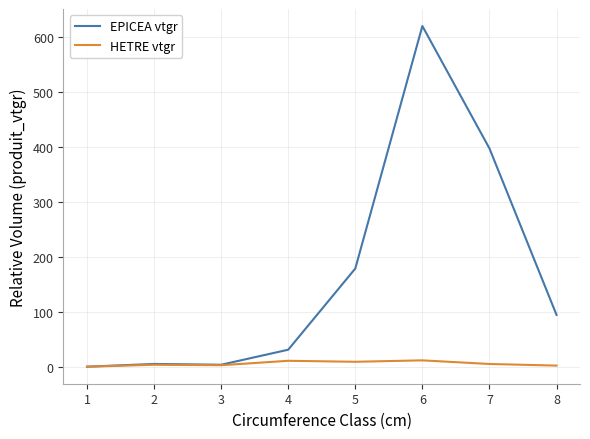

What is the sum of all EPICEA vtgr values?

1336.9